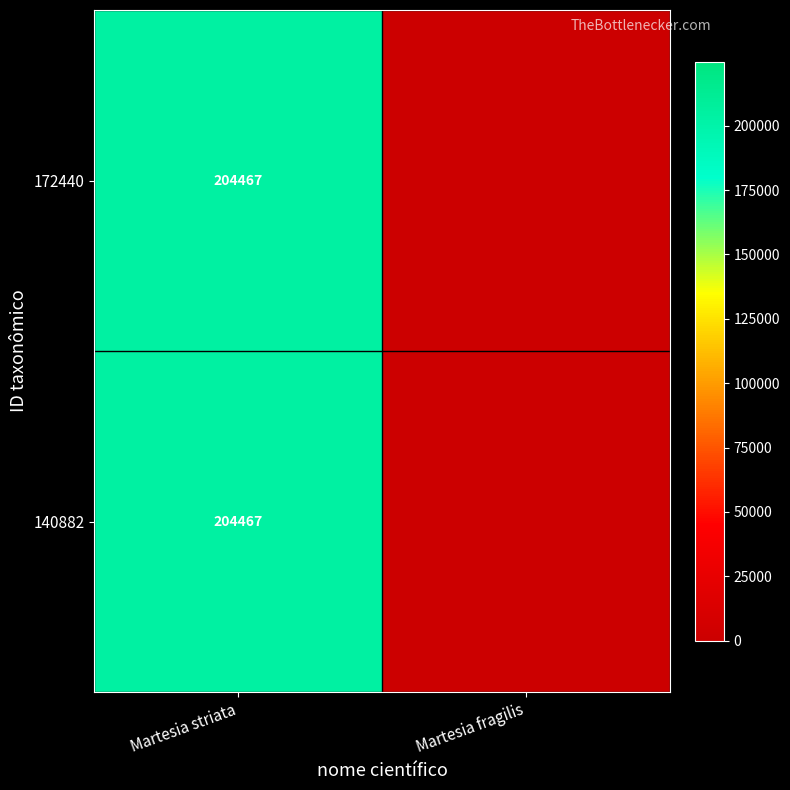

Is it true that 172440 equals 204467 at Martesia striata?

True